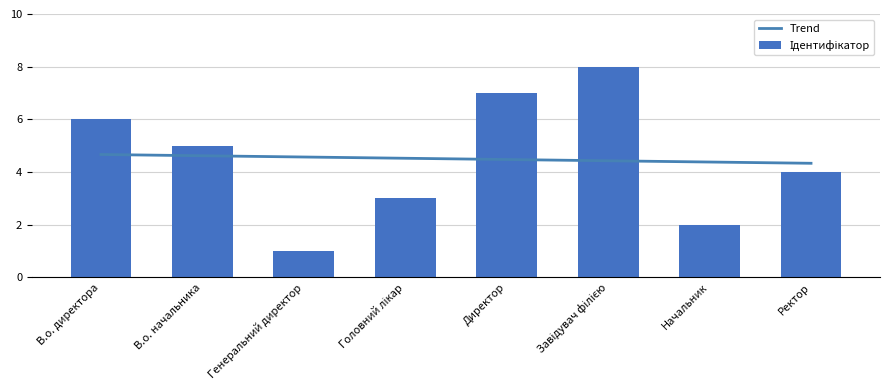

What is the change in value from Директор to Начальник?

-5